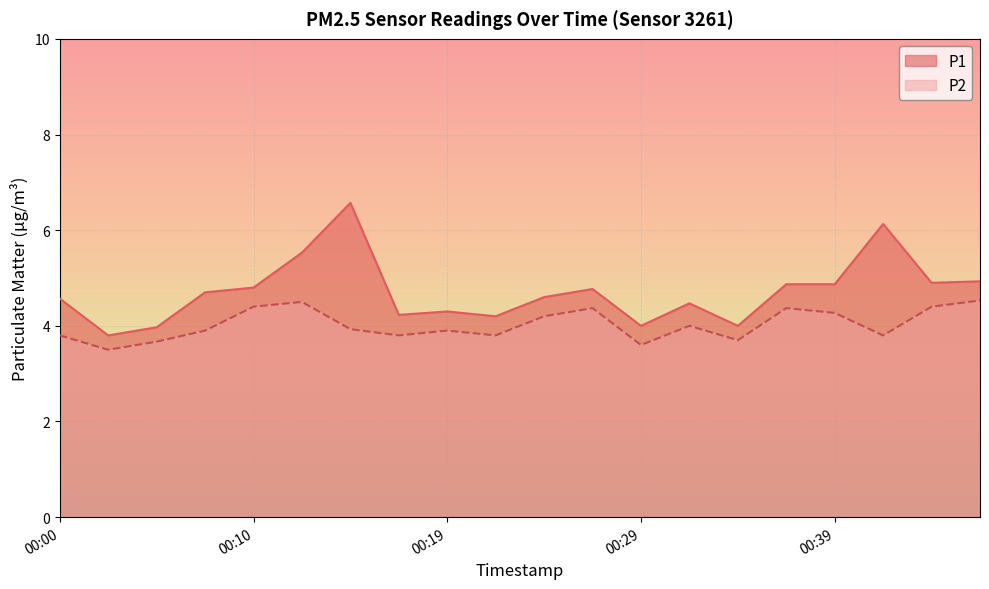

Is it true that P2 equals 3.7 at 00:34?

True